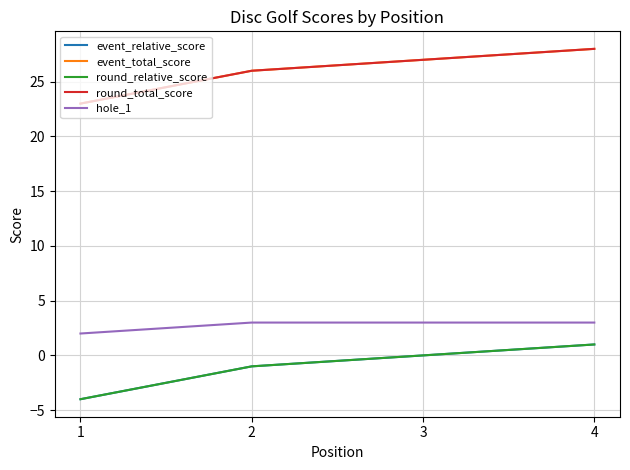

Does the chart display data point markers on the line(s)?

No